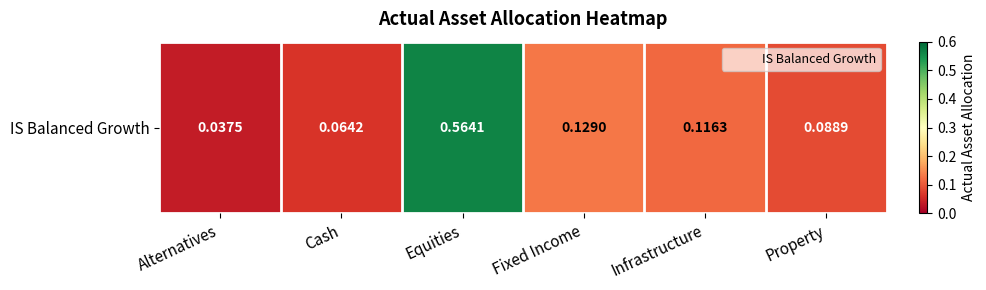

Reading right to left, what are all the values shown in this chart?

0.1	0.1	0.1	0.6	0.1	0.0